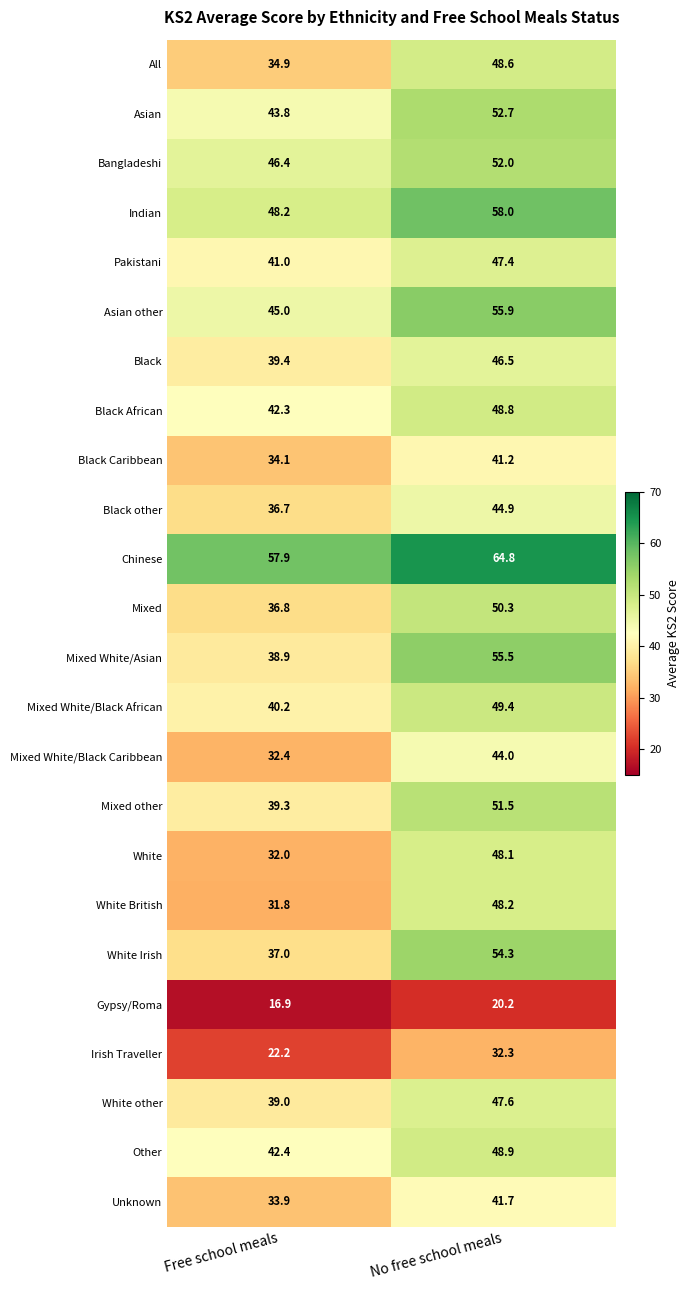

Is it true that Mixed White/Black Caribbean equals 59.1 at No free school meals?

False